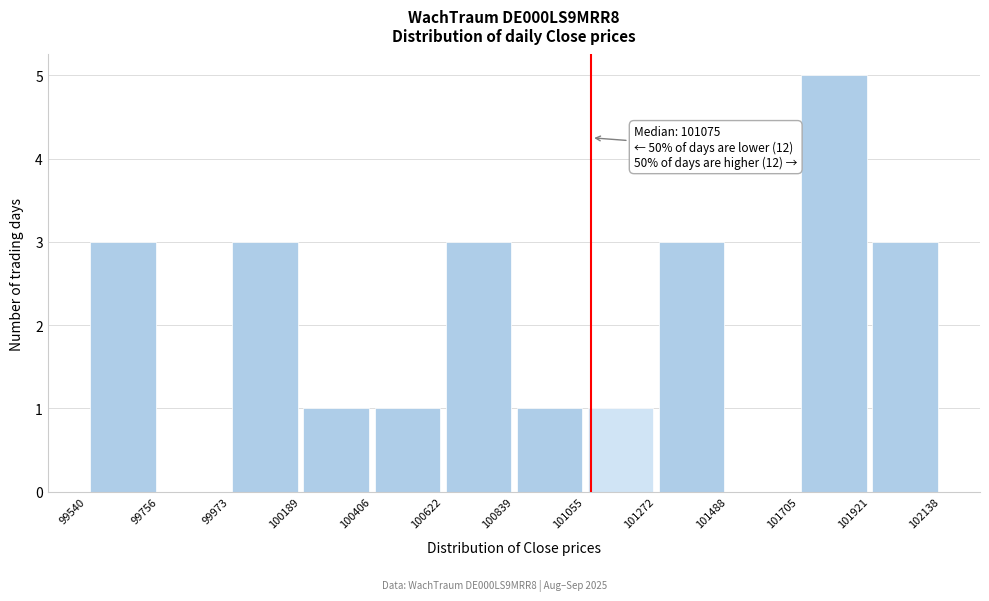

Over which range of the x-axis is the bar tallest?

101705 to 101921